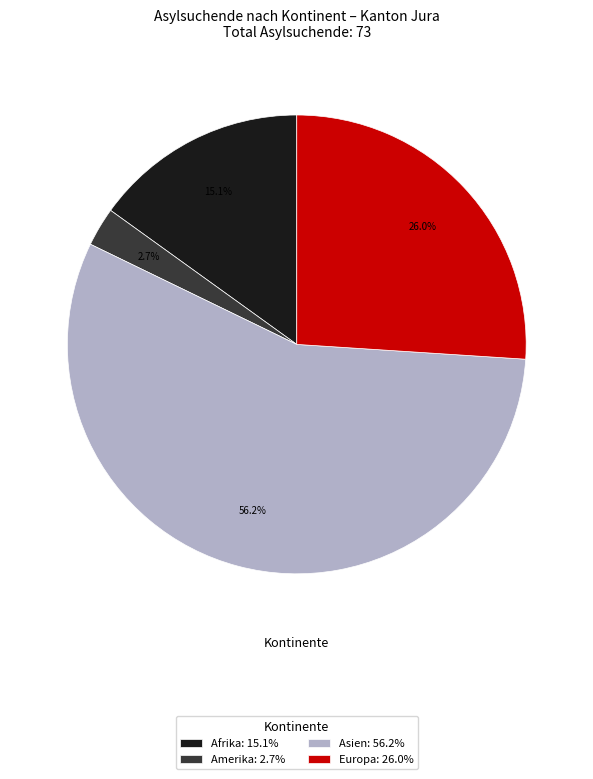

Which category has the biggest portion of the pie?

Asien: 56.2%